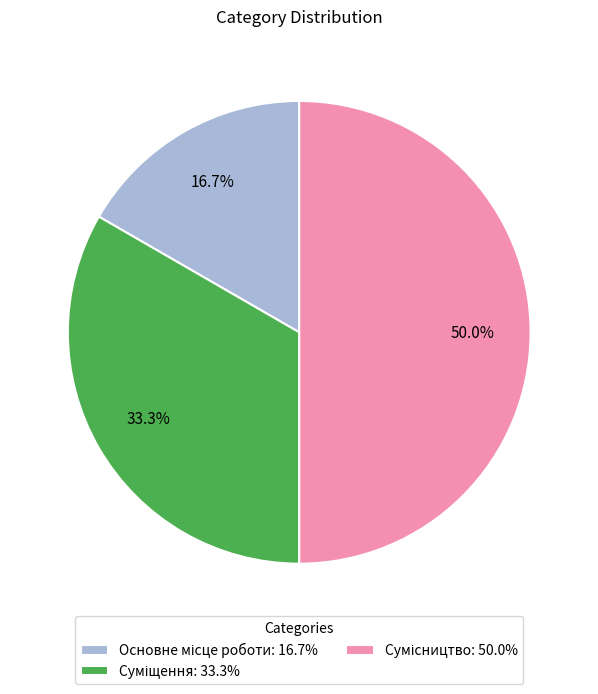

Between Основне місце роботи and Суміщення, which is larger?

Суміщення